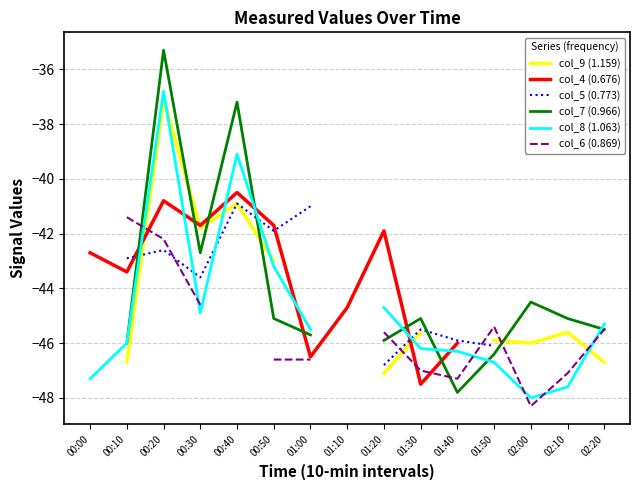

What is the total value across all series at 00:10?

-266.4